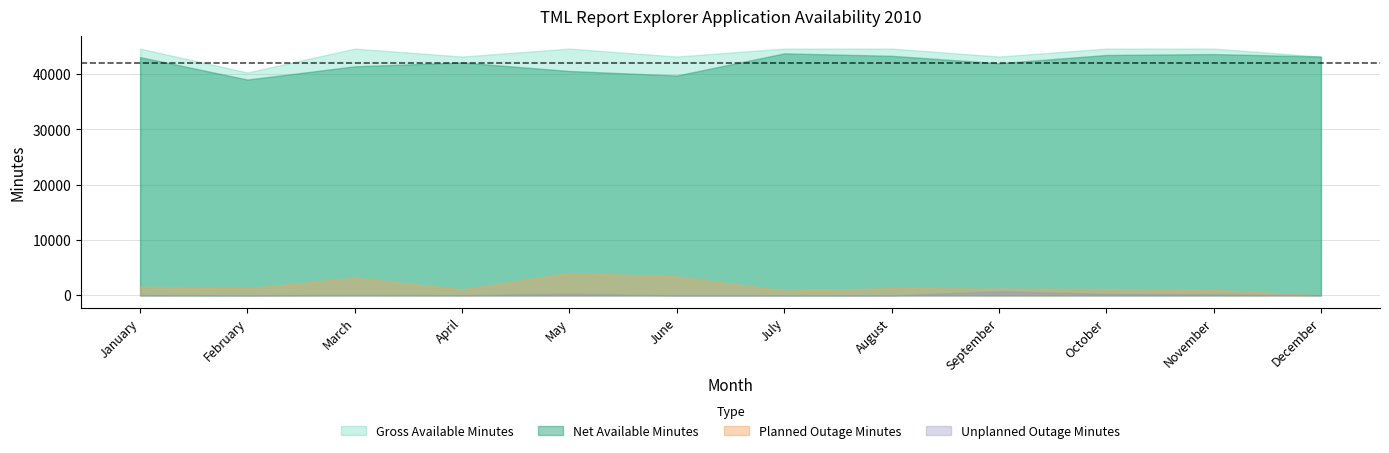

What is the total value across all series at December?

86460